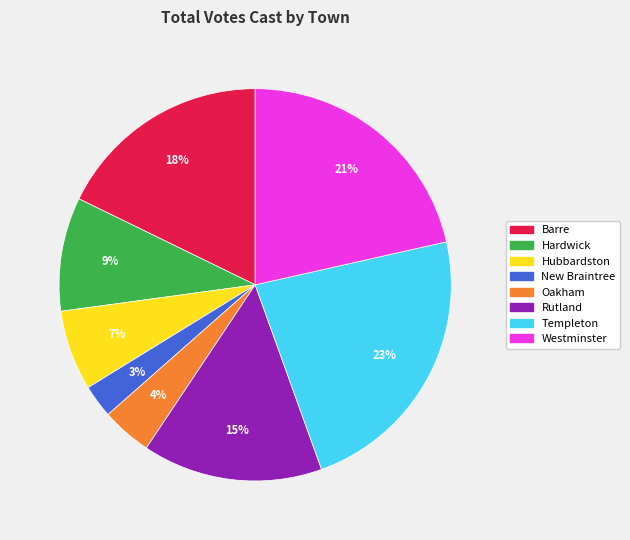

The Barre slice represents 11% of the pie. True or false?

False